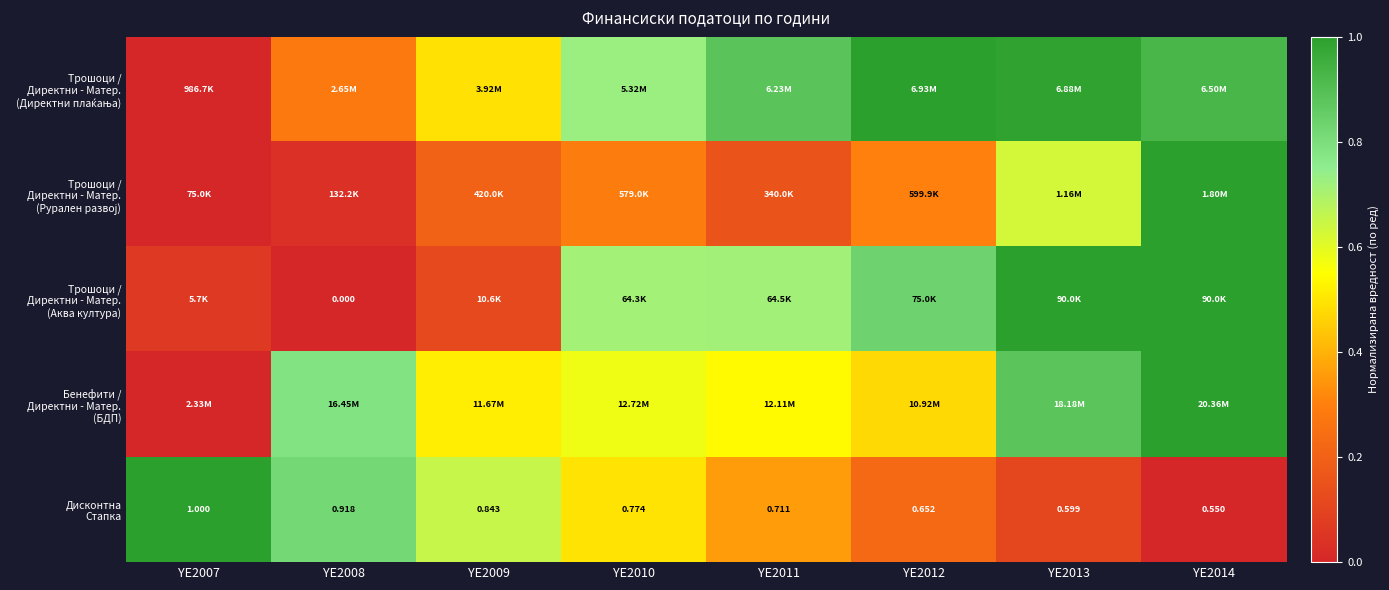

True or false: Дисконтна Стапка has a value of 0.1 at YE2011.

False